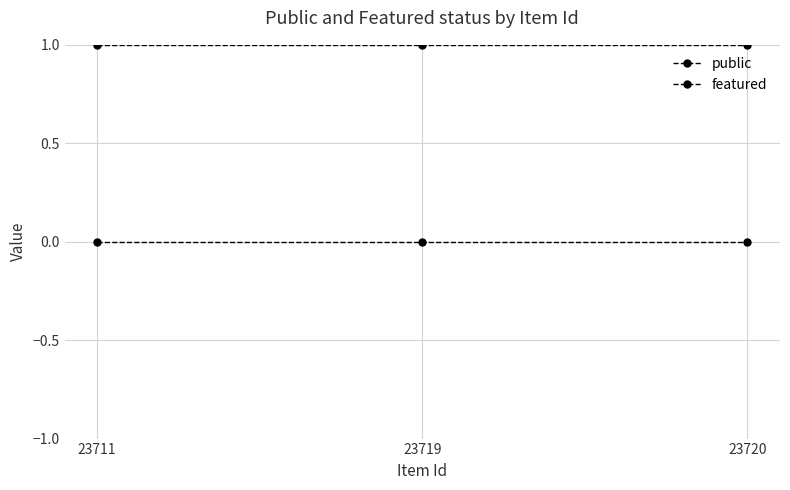

Rank the series by their average value, from highest to lowest.

public, featured